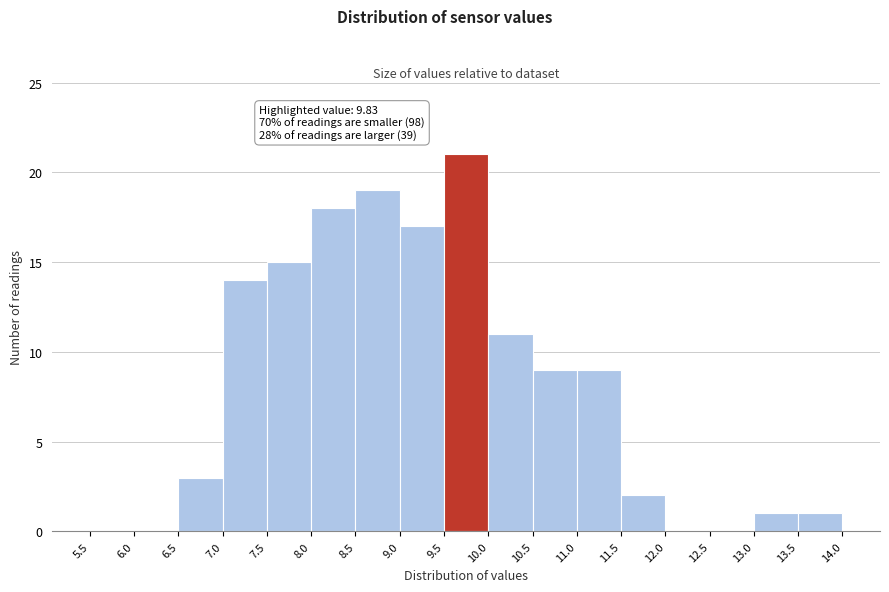

Which range on the x-axis has the tallest bar?

9.5 to 10.0